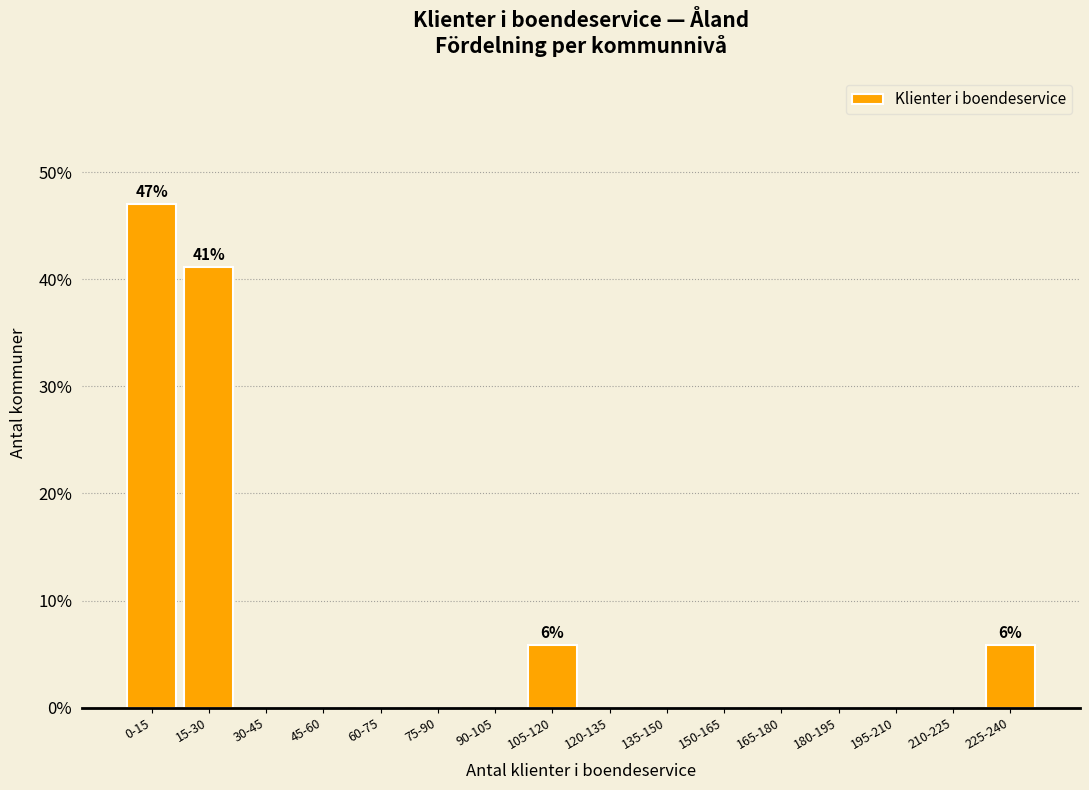

Reading right to left, extract all data points from this chart.

225-240=5.9	210-225=0.0	195-210=0.0	180-195=0.0	165-180=0.0	150-165=0.0	135-150=0.0	120-135=0.0	105-120=5.9	90-105=0.0	75-90=0.0	60-75=0.0	45-60=0.0	30-45=0.0	15-30=41.2	0-15=47.1